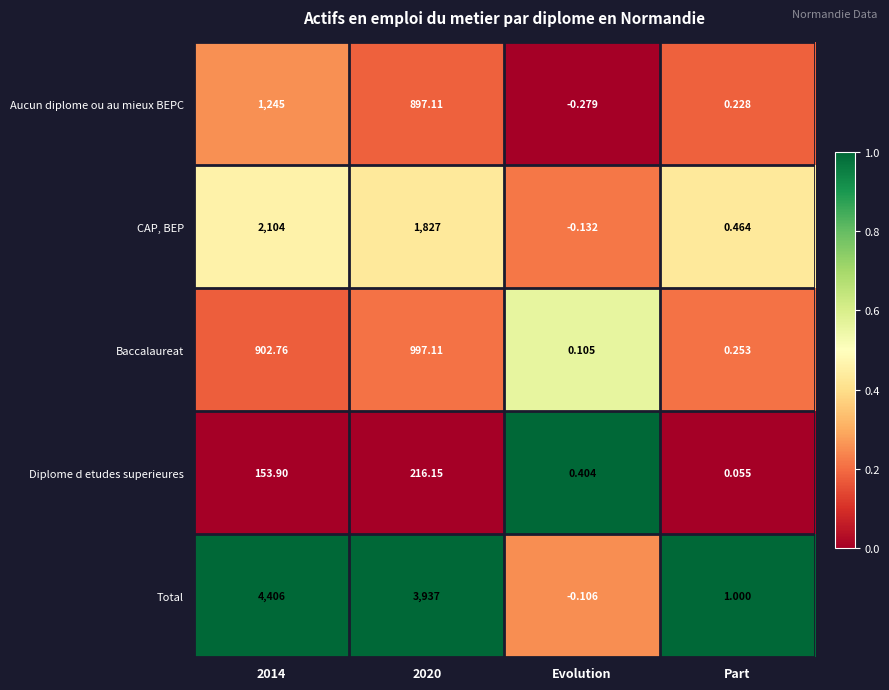

Which series has the largest range (max minus min)?

Total